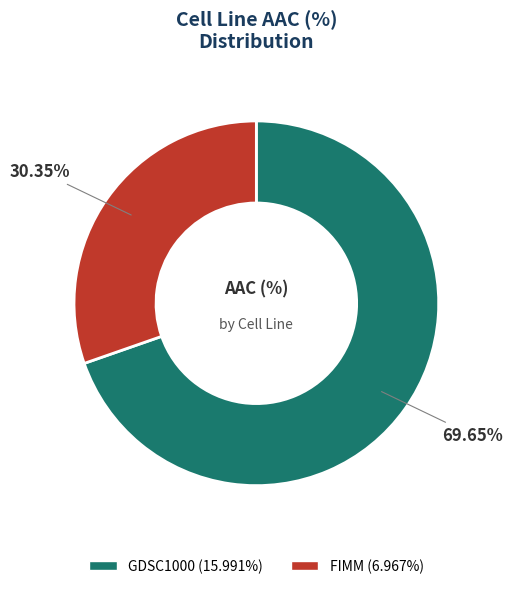

Count the number of slices in the pie.

2